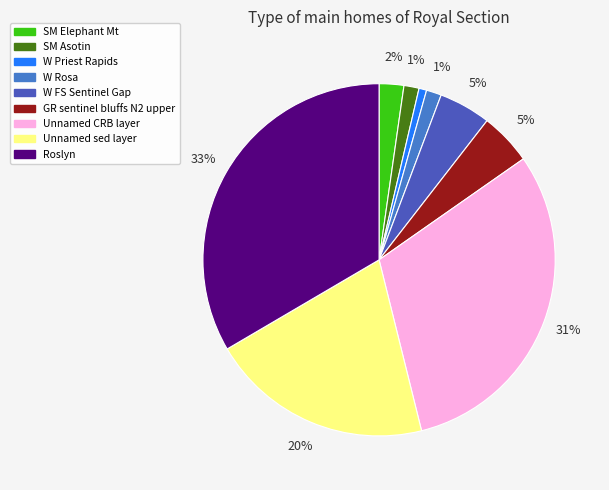

To the nearest percent, what is the difference between the W Priest Rapids and W FS Sentinel Gap slice percentages?

4%